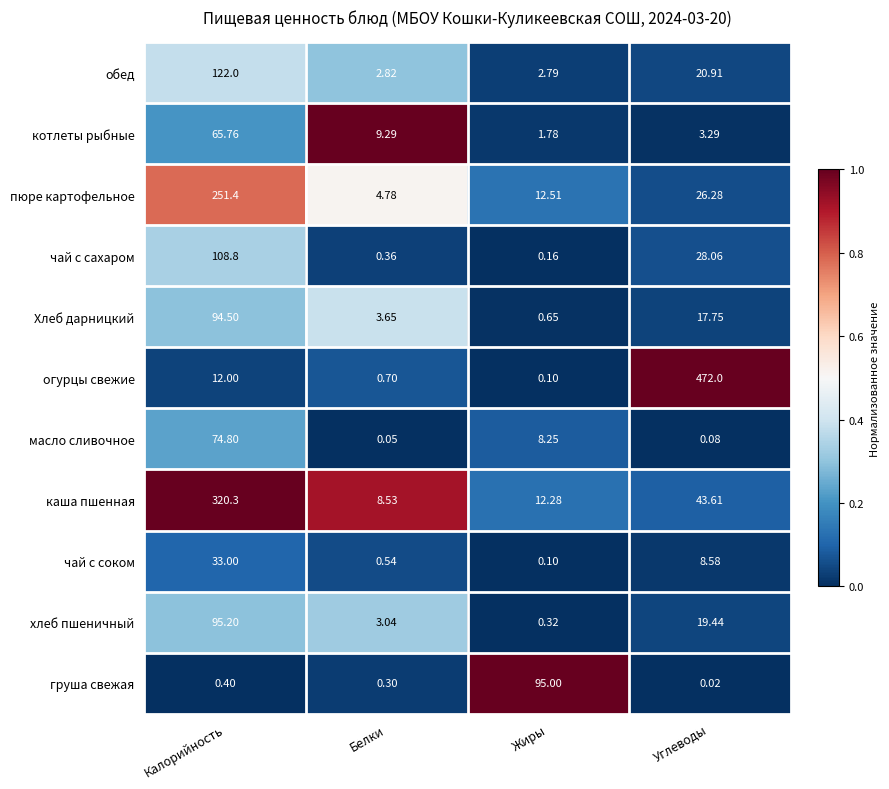

Which category has the highest value across all series?

Углеводы